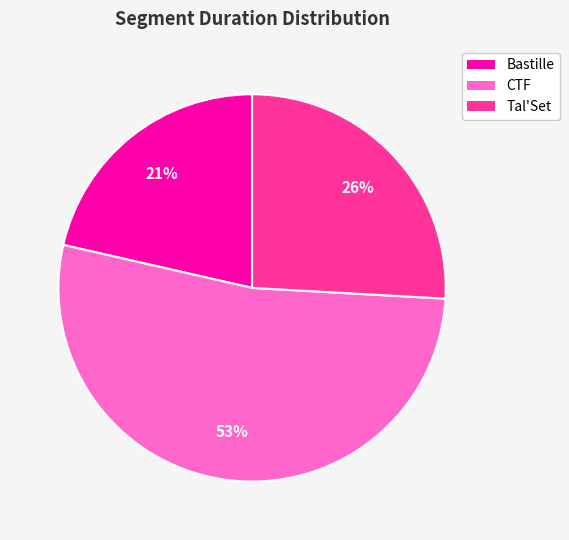

To the nearest percent, what is the difference between the Tal'Set and CTF slice percentages?

27%